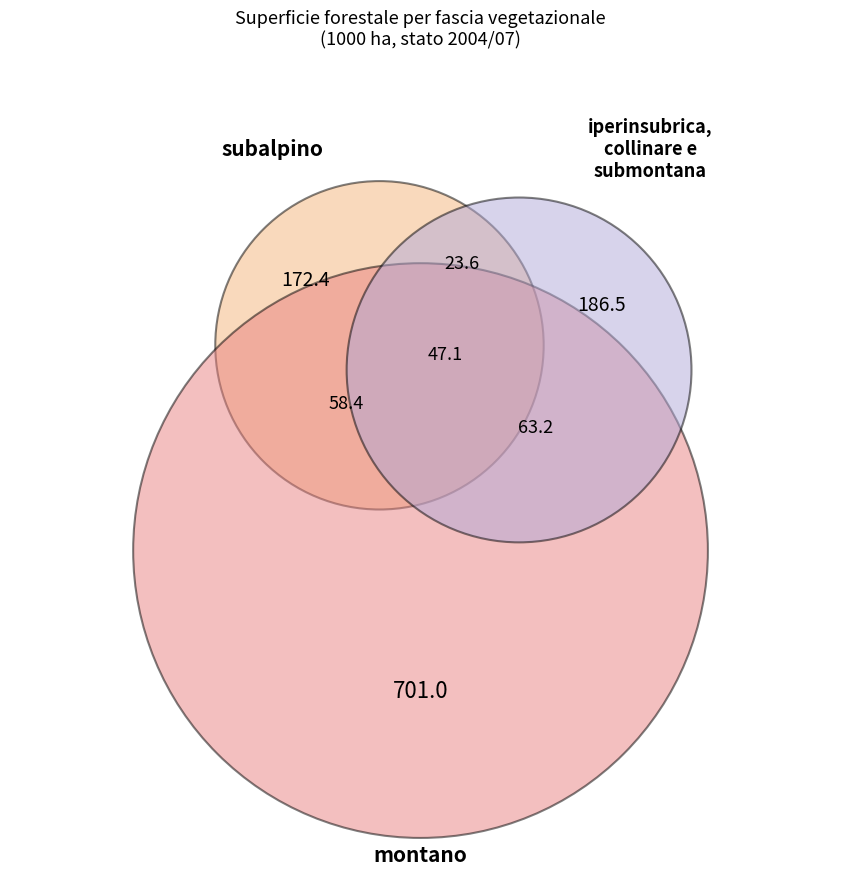

Does iperinsubrica, collinare e submontana account for over 50% of the chart?

No